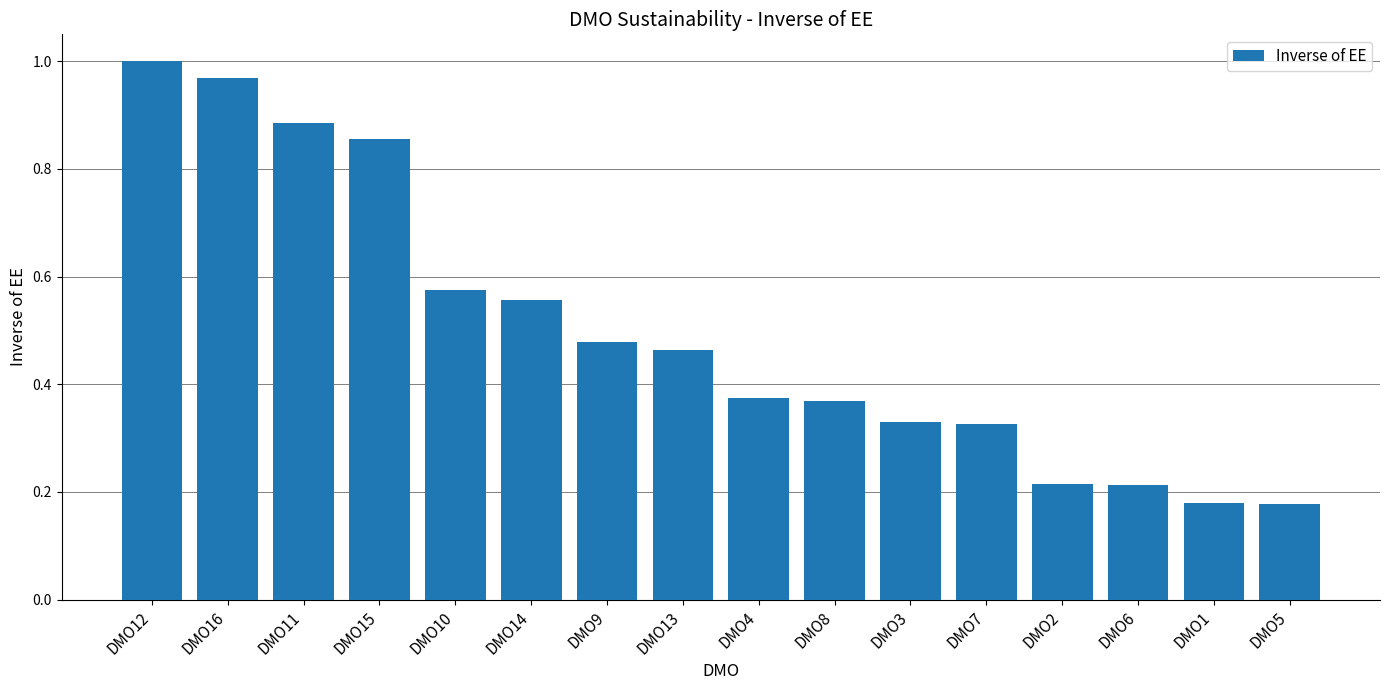

Is it true that the value at DMO11 is 0.4?

False